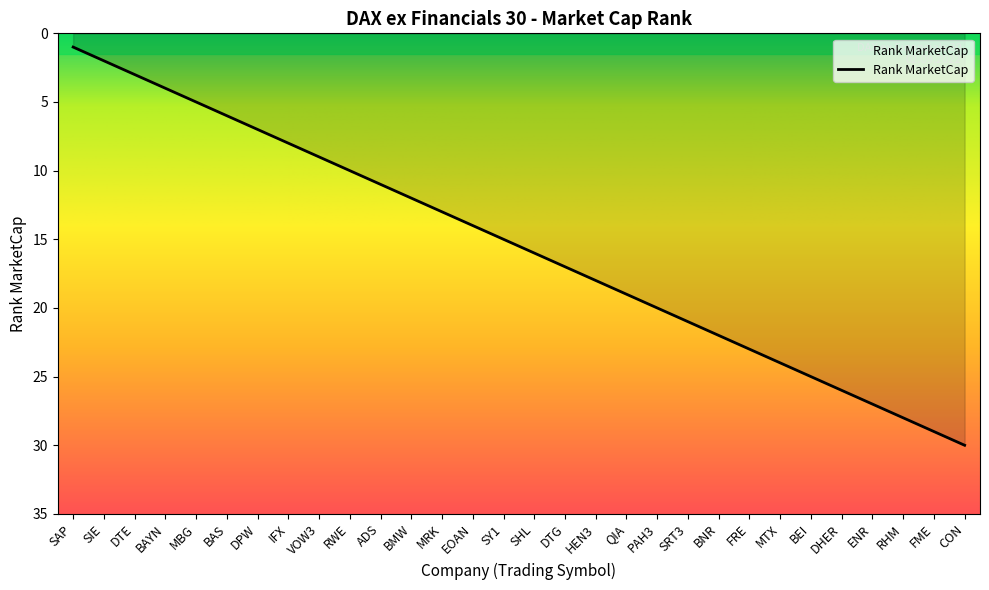

What position from the right is MRK?

18